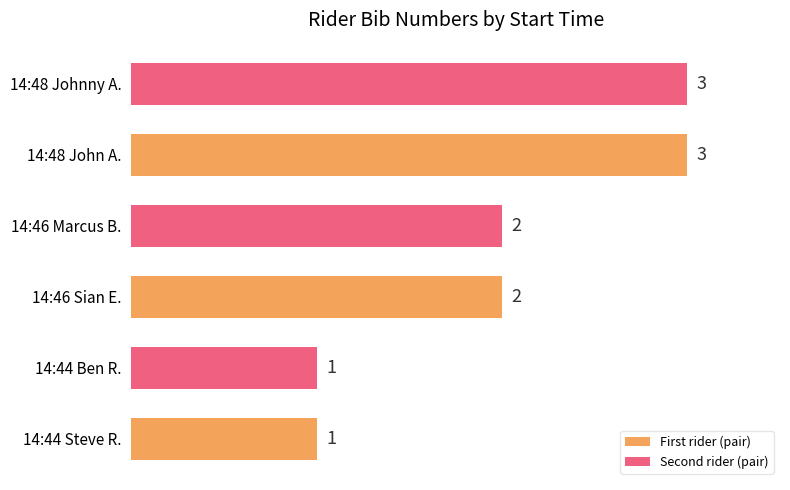

What is the smallest value displayed?

1